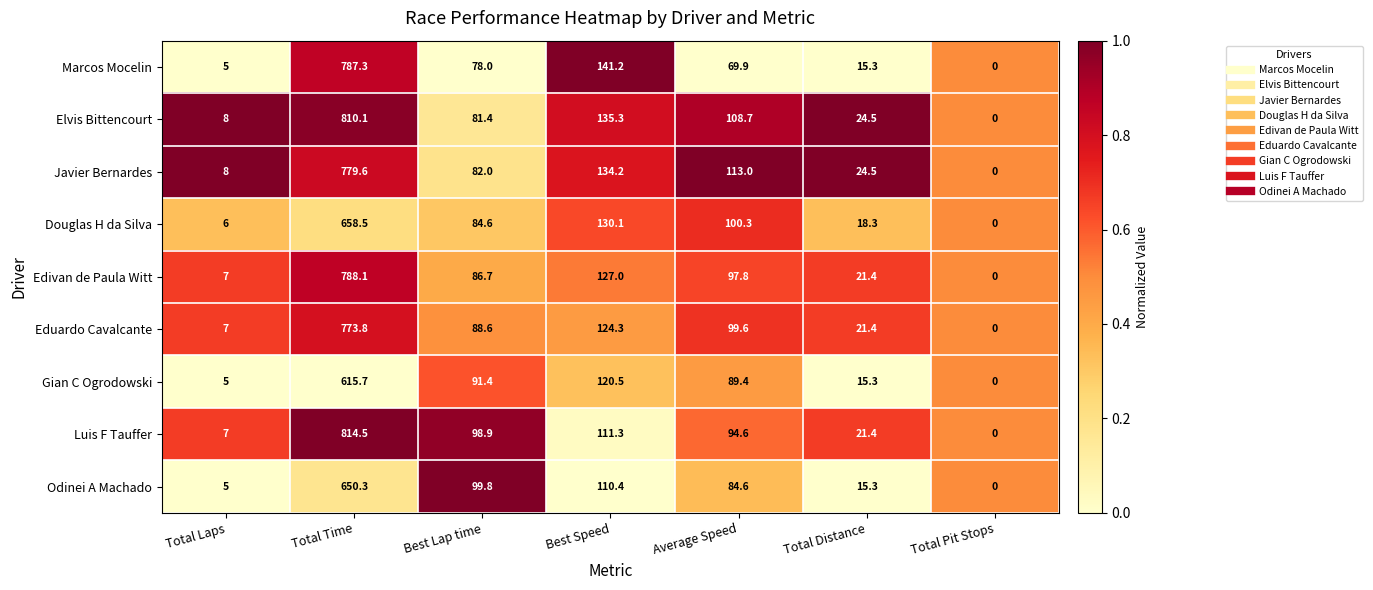

Is it true that Eduardo Cavalcante equals 7.0 at Total Laps?

True